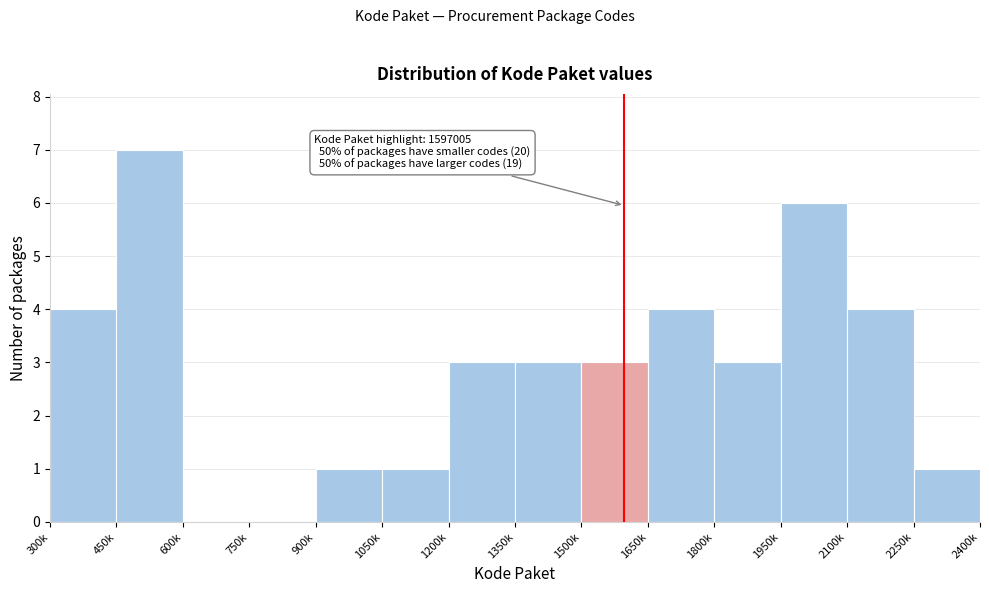

Reading left to right, transcribe all the data shown in this chart.

300k=4	450k=7	600k=0	750k=0	900k=1	1050k=1	1200k=3	1350k=3	1500k=3	1650k=4	1800k=3	1950k=6	2100k=4	2250k=1